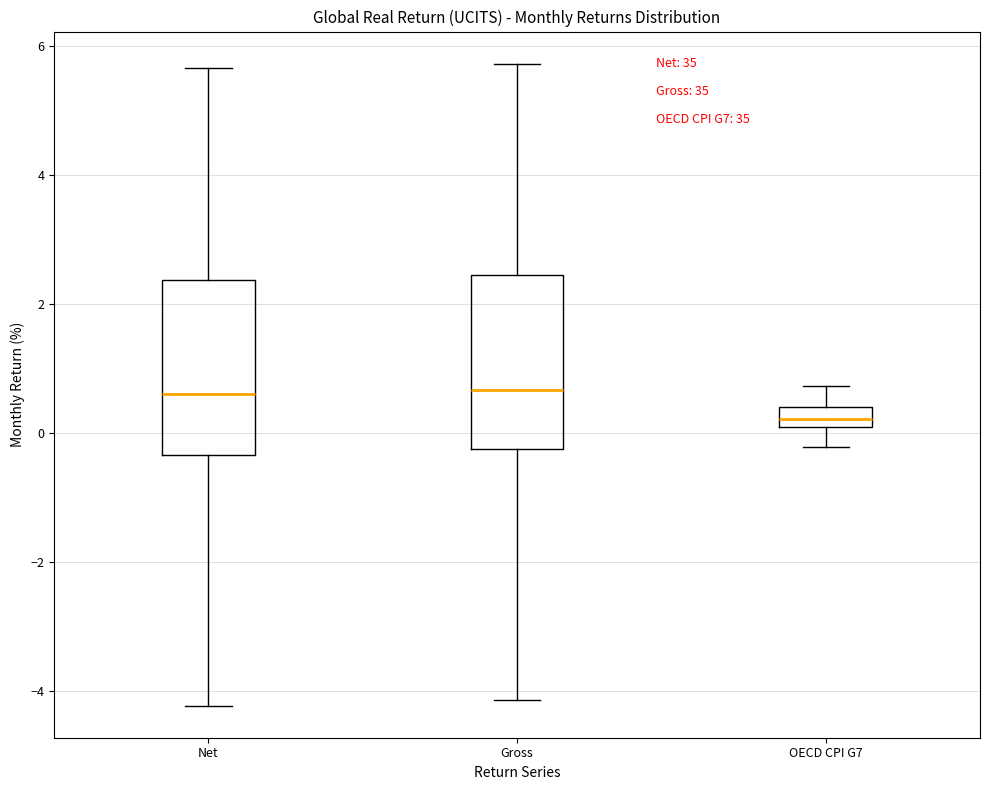

Reading left to right, transcribe this box plot: for each box, give where its median line is, the range the box spans, and where its two whiskers end, as read against the y-axis. The values are not printed on the chart, so give them approximately, as read against the axis.

Net: median 0.6, box -0.4 to 2.4, whiskers -4.2 to 5.6
Gross: median 0.6, box -0.2 to 2.4, whiskers -4.2 to 5.8
OECD CPI G7: median 0.2 (inside the box), box 0.2 to 0.4, whiskers -0.2 to 0.8